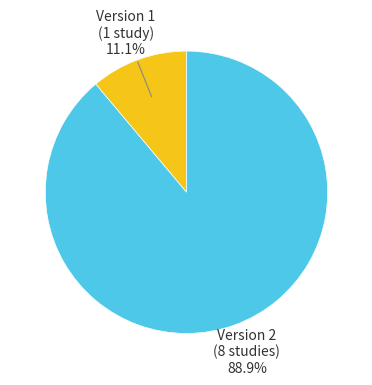

Is there any slice that represents more than half of the pie?

Yes